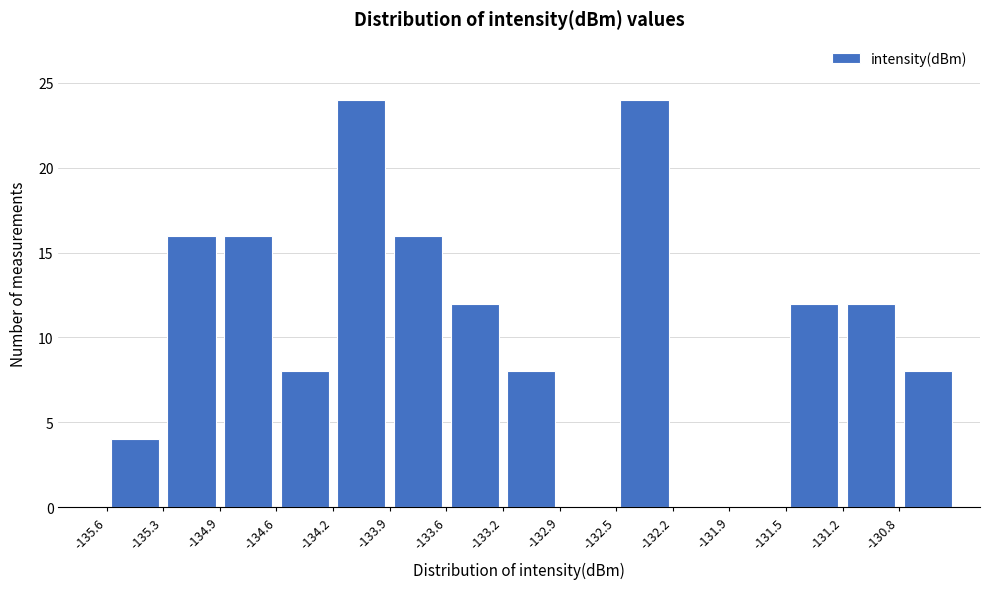

Reading left to right, list every bar in this chart as the range it spans on the x-axis followed by its height. Neither the bar edges nor the heights are printed on the chart, so give them approximately, as read against the axes.

-135.60 to -135.25: 4
-135.25 to -134.90: 16
-134.90 to -134.55: 16
-134.55 to -134.25: 8
-134.25 to -133.90: 24
-133.90 to -133.55: 16
-133.55 to -133.20: 12
-133.20 to -132.85: 8
-132.85 to -132.55: 0
-132.55 to -132.20: 24
-132.20 to -131.85: 0
-131.85 to -131.50: 0
-131.50 to -131.15: 12
-131.15 to -130.85: 12
-130.85 to -130.50: 8